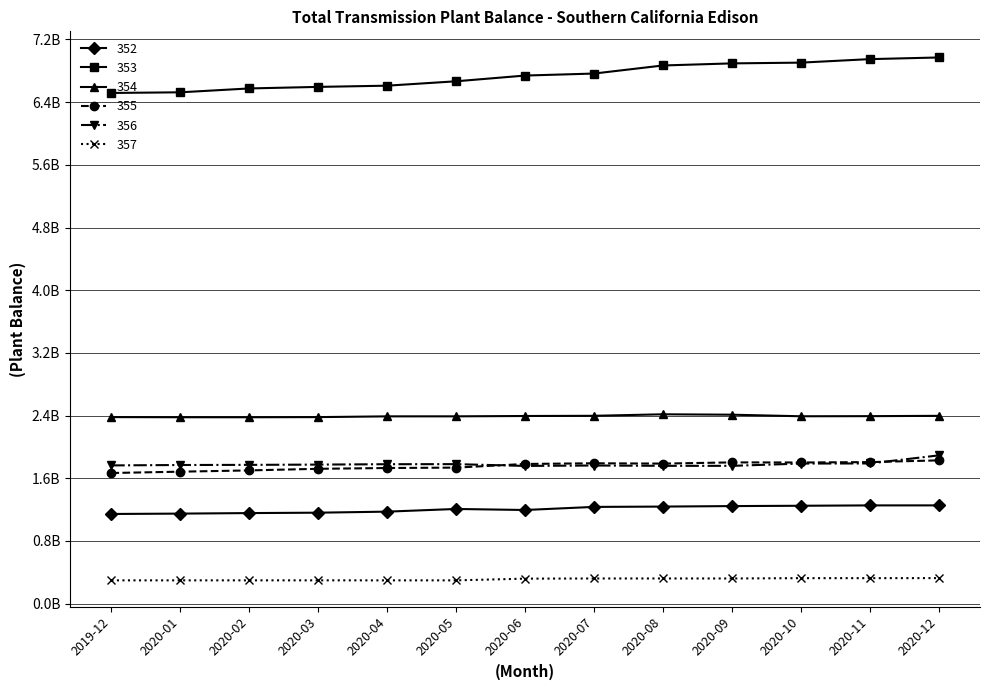

At which category is the sum across all series the highest?

2020-12